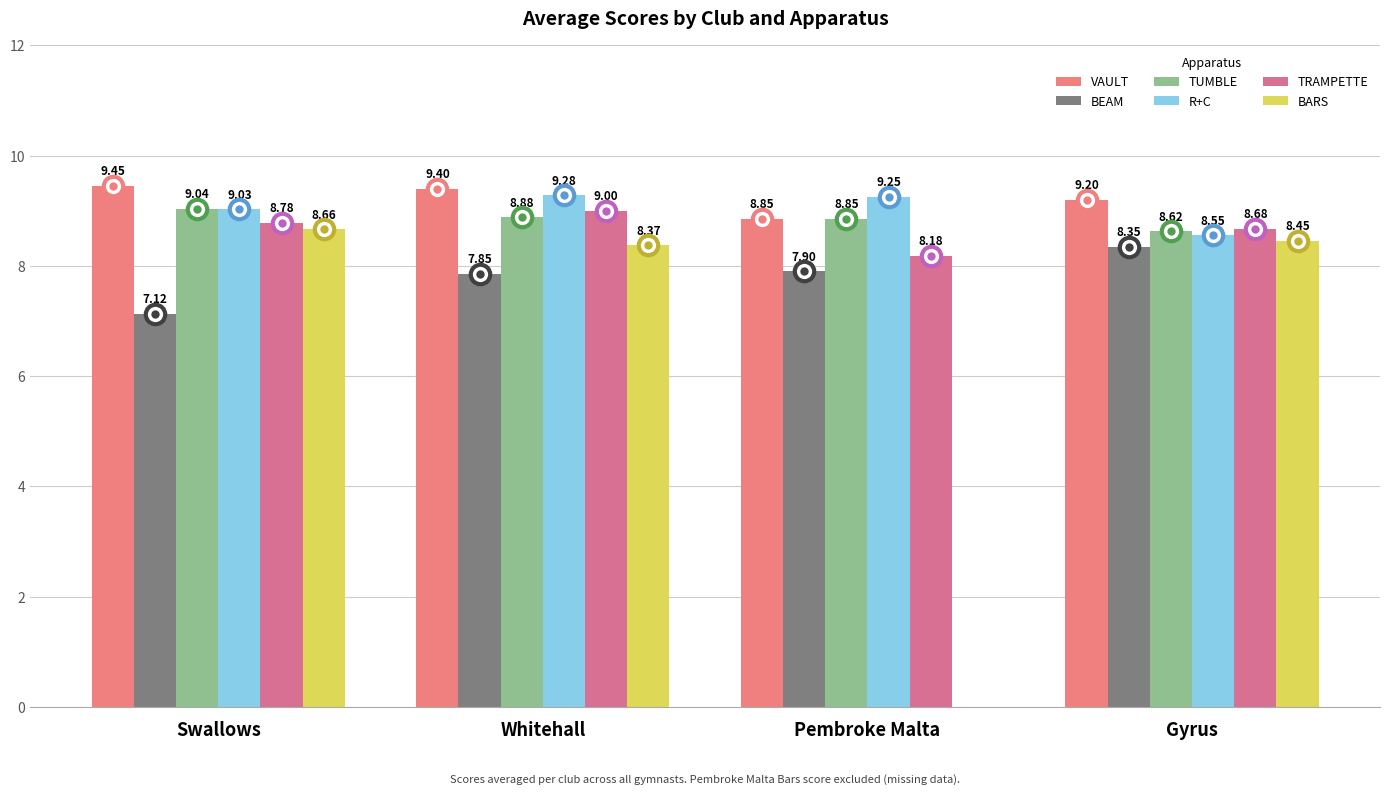

What is the sum of the TUMBLE values at Gyrus and Whitehall?

17.5